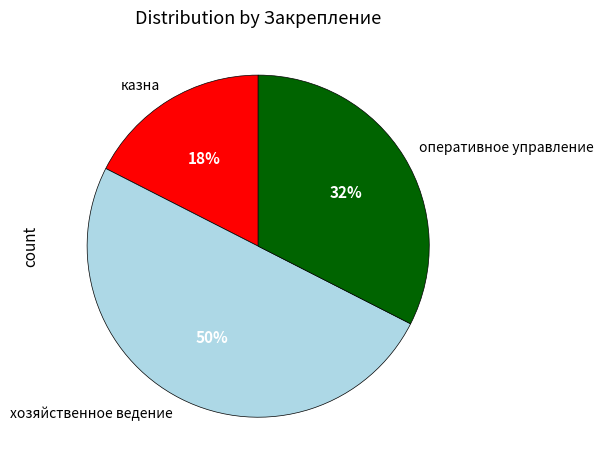

Rank the categories by value from lowest to highest.

казна, оперативное управление, хозяйственное ведение